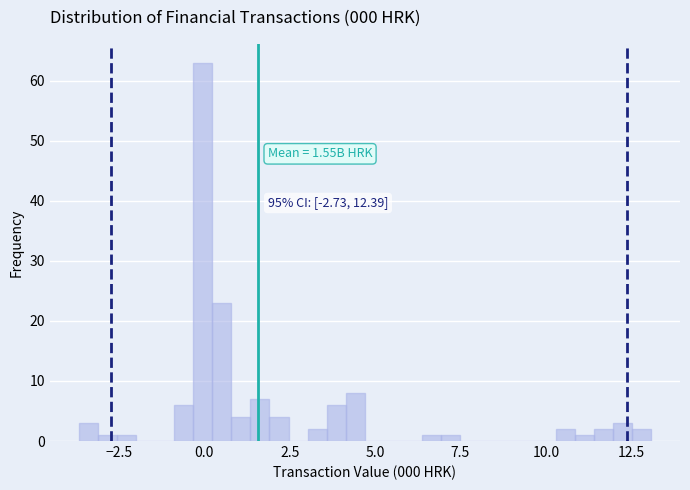

Read against the x-axis, roughly where is the centre of the tallest bar?

0.0